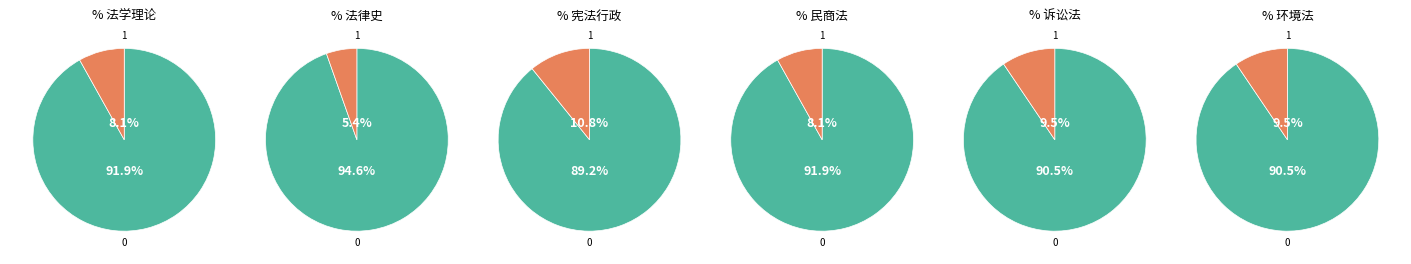

Is 法学理论 the majority of the pie?

No